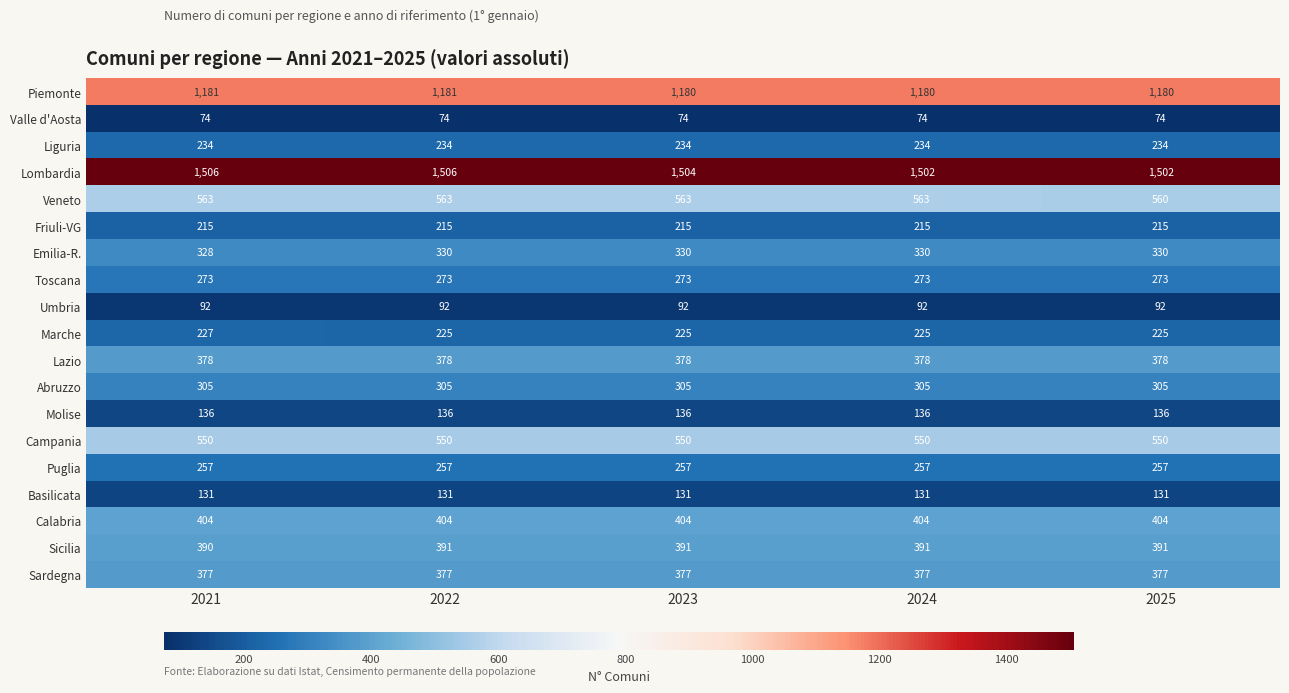

What is the total value across all series at 2022?

7622